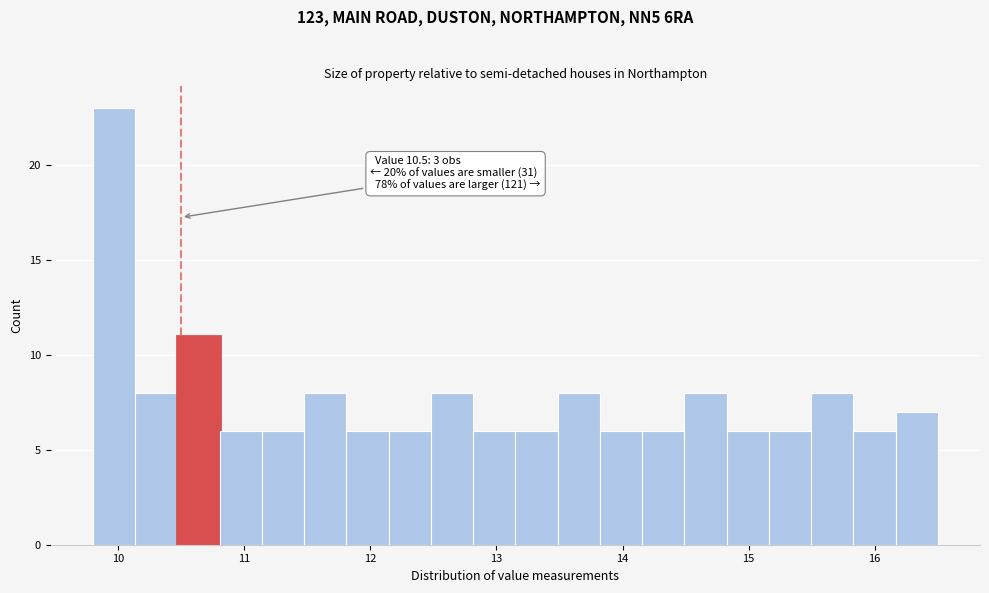

Around what value on the x-axis is the tallest bar? Give the approximate position of its centre, as read against the axis.

10.0